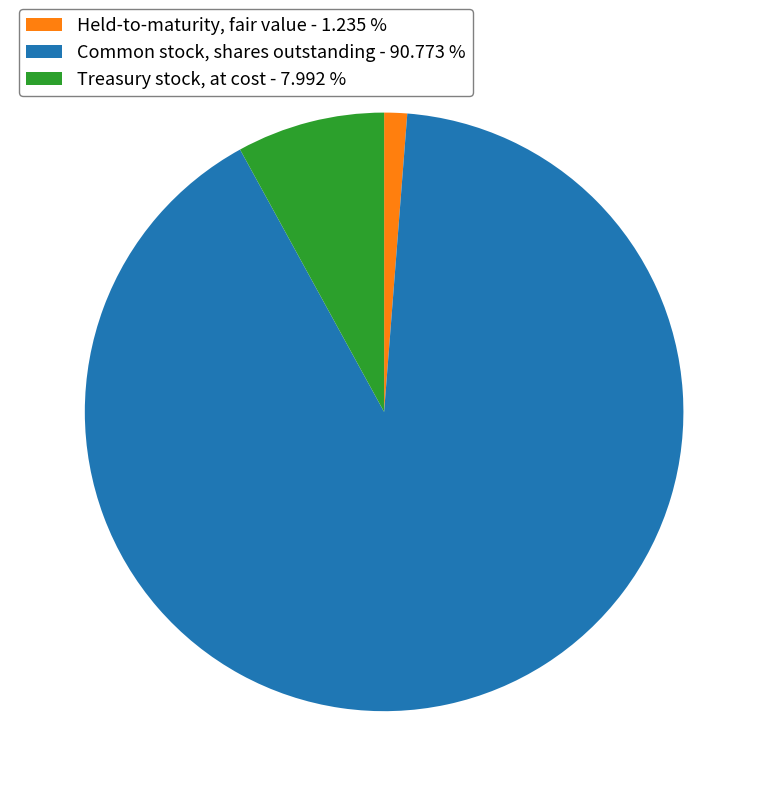

Which has a higher value, Treasury stock, at cost or Common stock, shares outstanding?

Common stock, shares outstanding